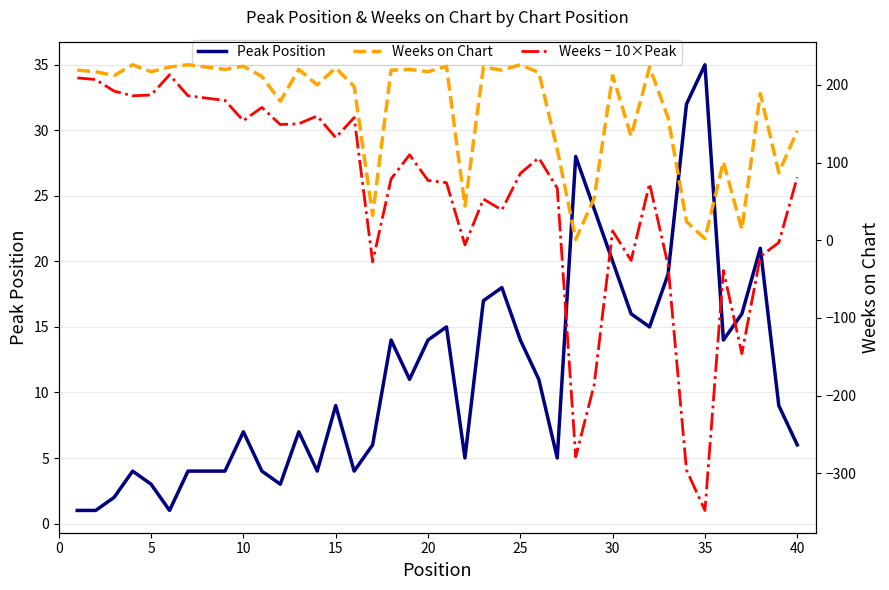

The Peak Position series shows 6 at 40. True or false?

True